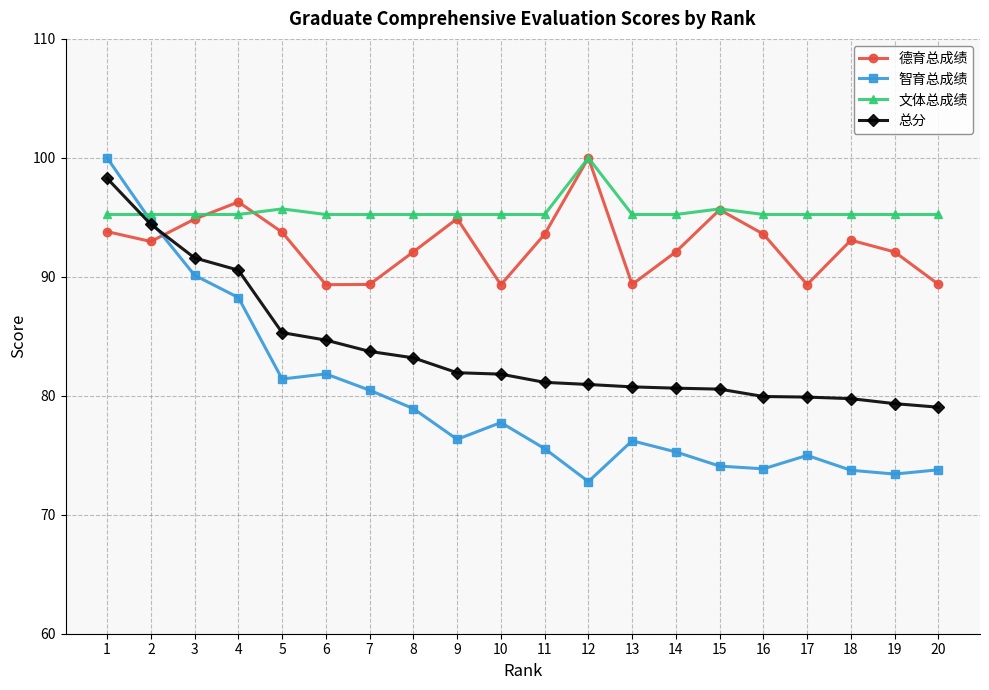

How many distinct data groups are displayed?

4